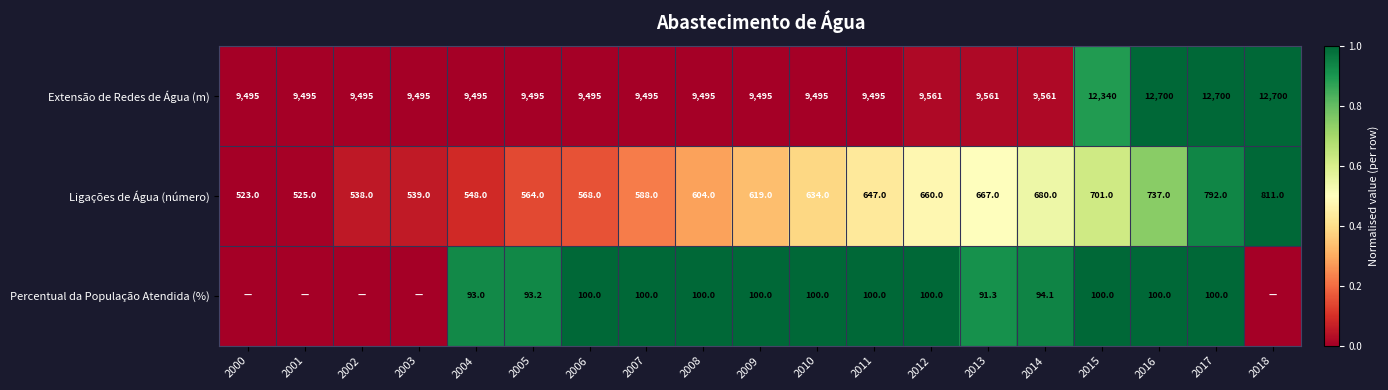

Read the Extensão de Redes de Água (m) value at 2007.

9495.0